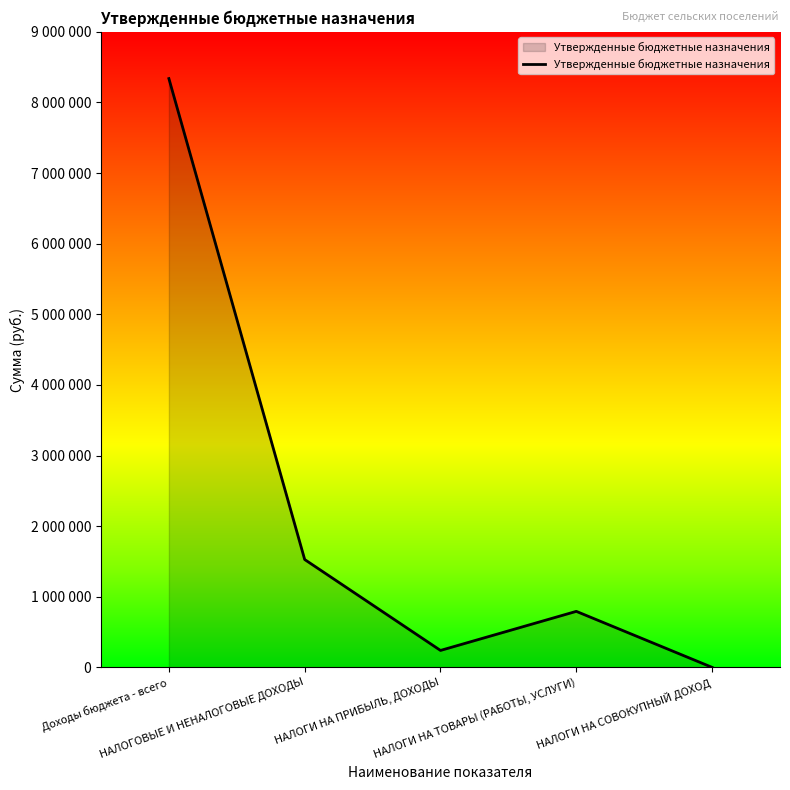

Reading left to right, what are all the values shown in this chart?

8338100	1527460	240160	793500	500